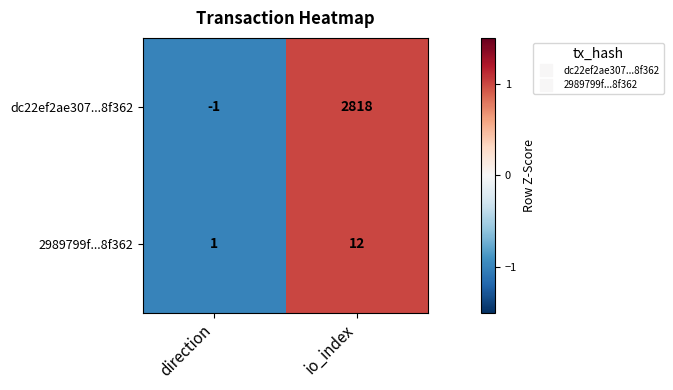

Which series has the largest total across all categories?

dc22ef2ae307...8f362